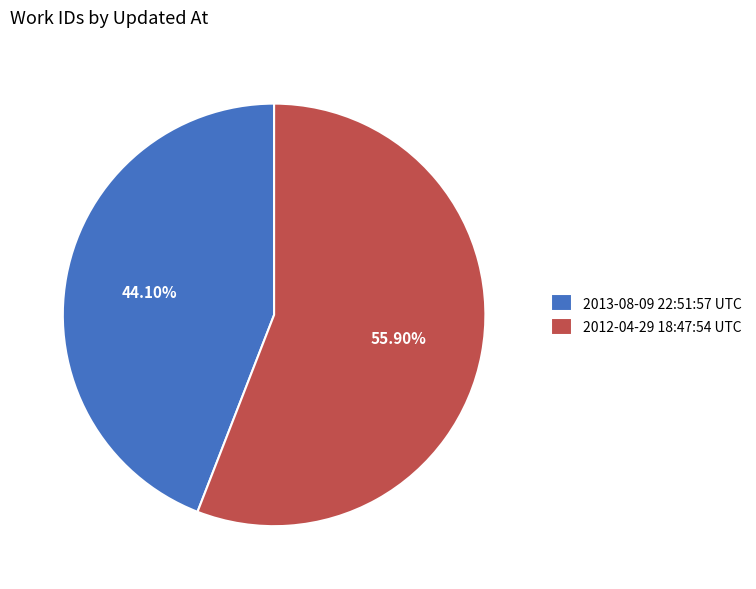

To the nearest percent, what is the combined percentage of 2012-04-29 18:47:54 UTC and 2013-08-09 22:51:57 UTC?

100%